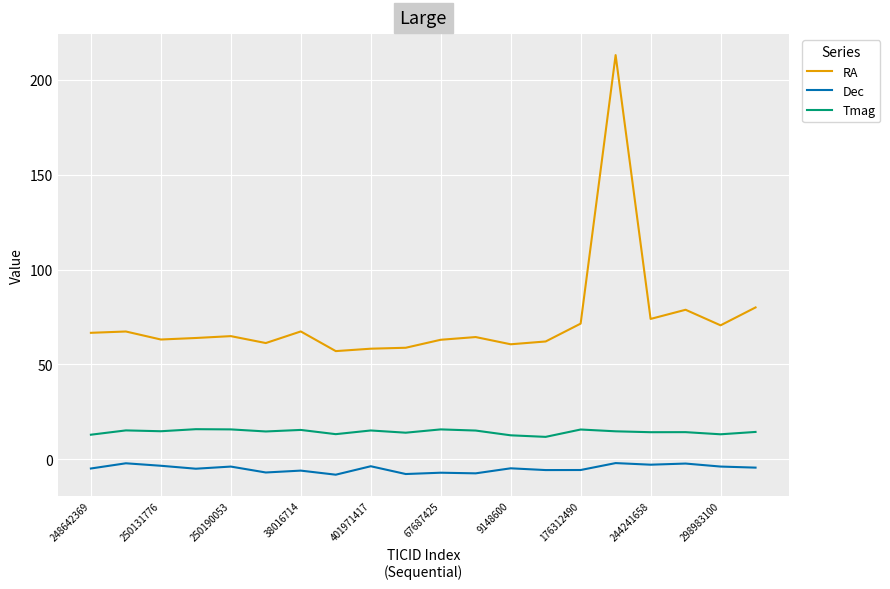

List the series in order of their peak value, lowest first.

Dec, Tmag, RA